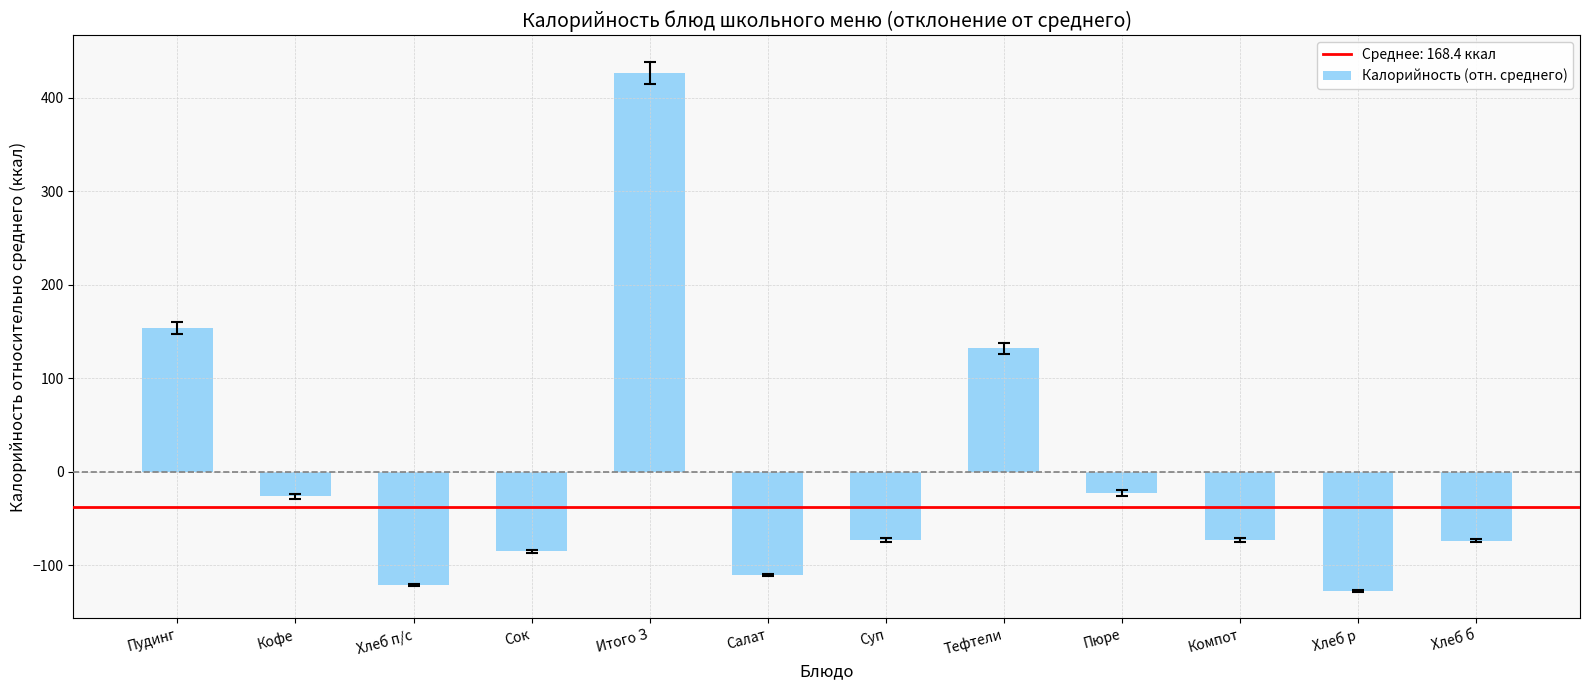

Where does the data first go above -72?

Пудинг